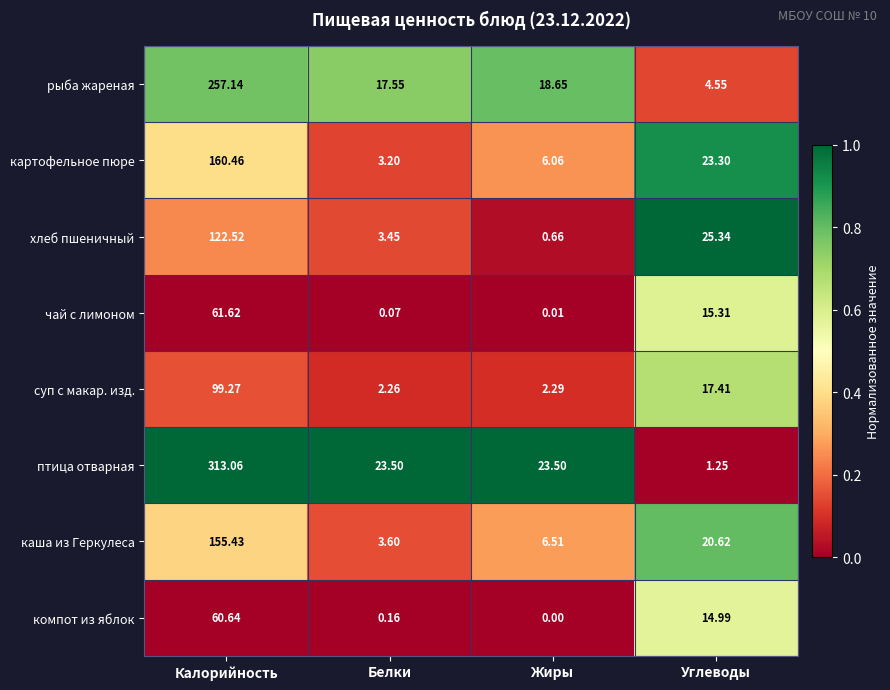

At which category does the chart reach its peak across all series?

Калорийность